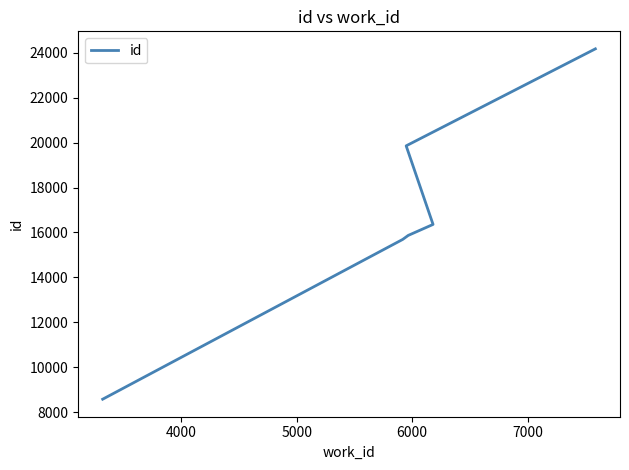

True or false: there are more than 2 points higher than both neighbors.

False